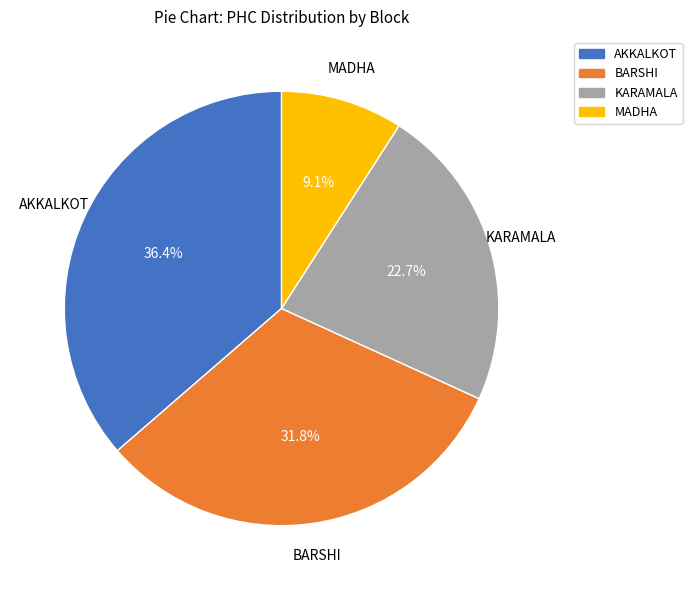

Is there a majority slice in this chart?

No